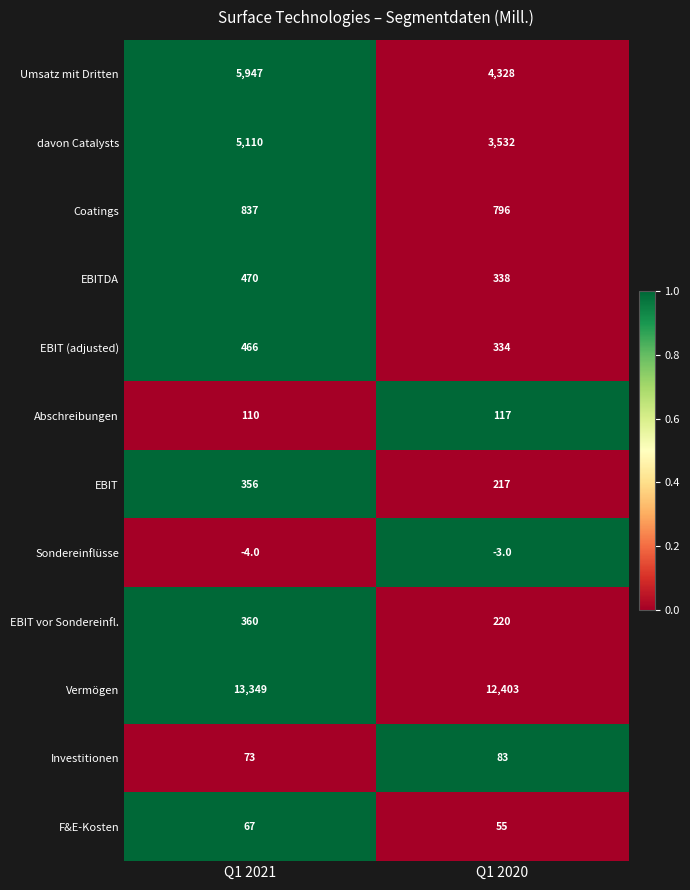

At which label does EBIT vor Sondereinfl. reach its peak?

Q1 2021